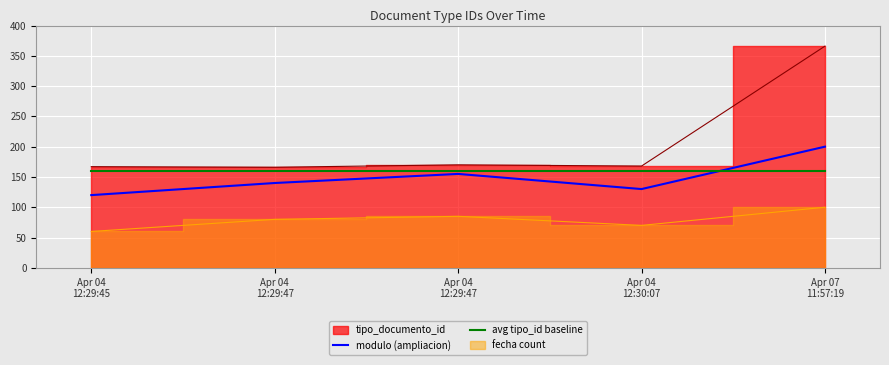

Rank the categories by modulo (ampliacion) value from lowest to highest.

Apr 04
12:29:45, Apr 04
12:30:07, Apr 04
12:29:47, Apr 04
12:29:47, Apr 07
11:57:19